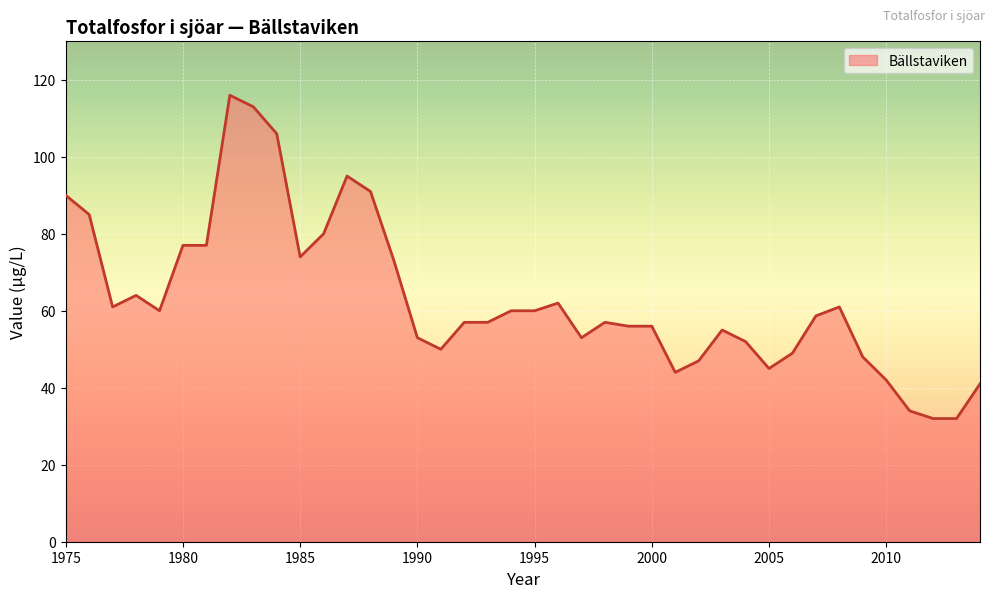

What is the difference between the maximum and minimum values?

84.0